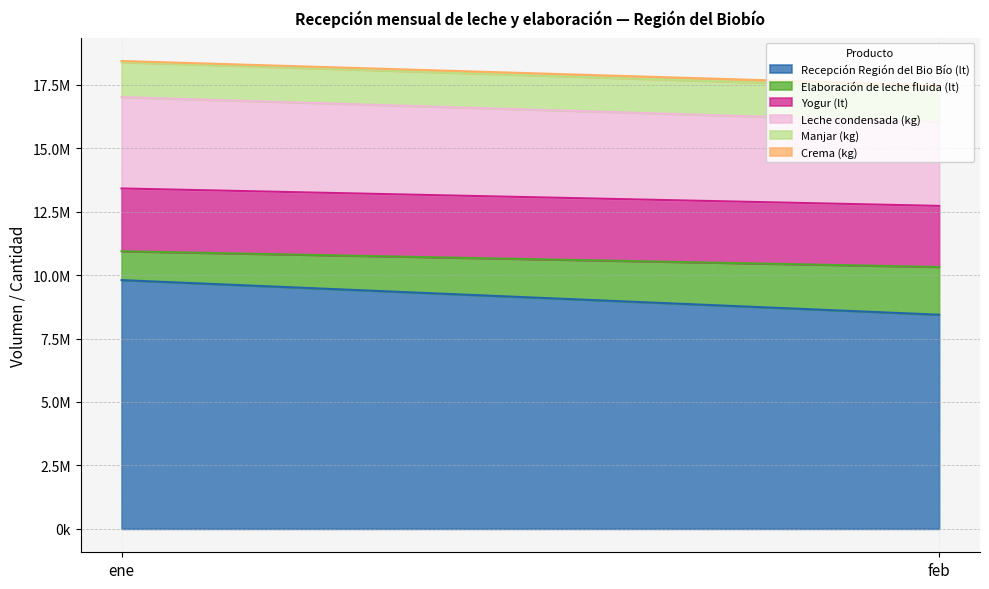

Reading left to right, list all the values displayed in this chart.

Recepción Región del Bio Bío (lt): 9802981	8439448
Elaboración de leche fluida (lt): 1137414	1880760
Yogur (lt): 2473797	2407467
Leche condensada (kg): 3598978	3303963
Manjar (kg): 1378533	1327932
Crema (kg): 45008	115644